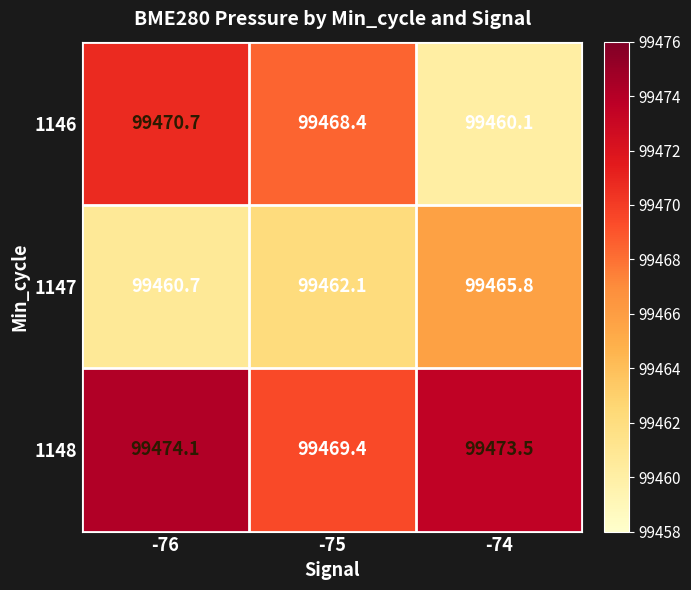

Is it true that 1146 equals 45147.7 at -75?

False